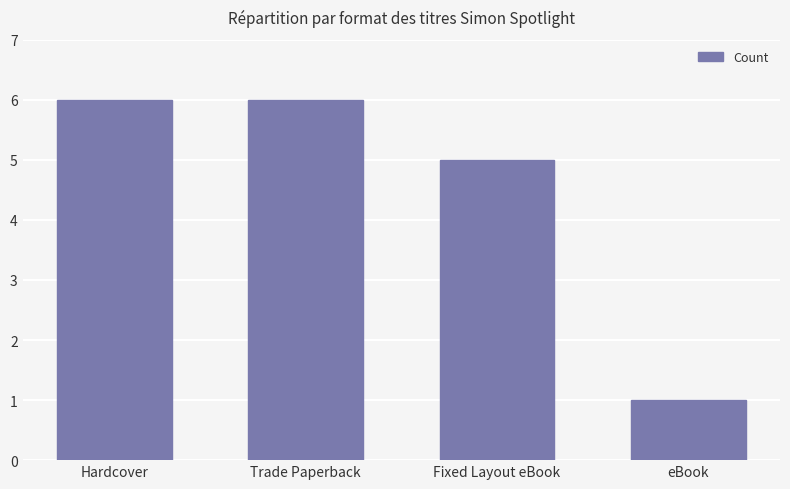

True or false: the data shows 11 at Hardcover.

False